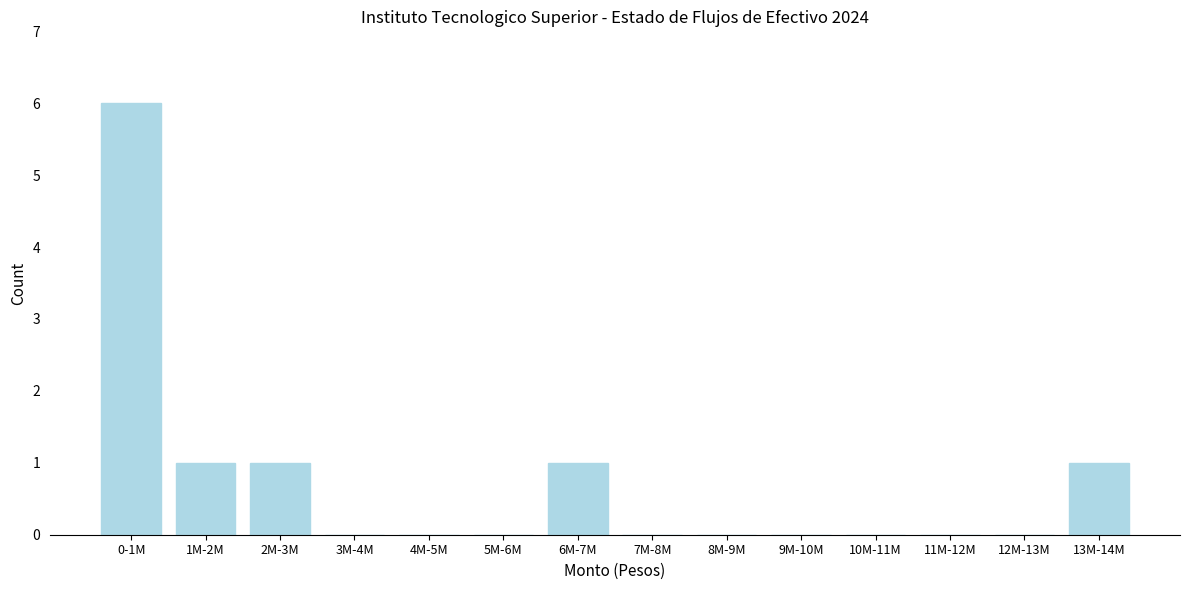

Reading right to left, what are all the values shown in this chart?

13M-14M=1	12M-13M=0	11M-12M=0	10M-11M=0	9M-10M=0	8M-9M=0	7M-8M=0	6M-7M=1	5M-6M=0	4M-5M=0	3M-4M=0	2M-3M=1	1M-2M=1	0-1M=6